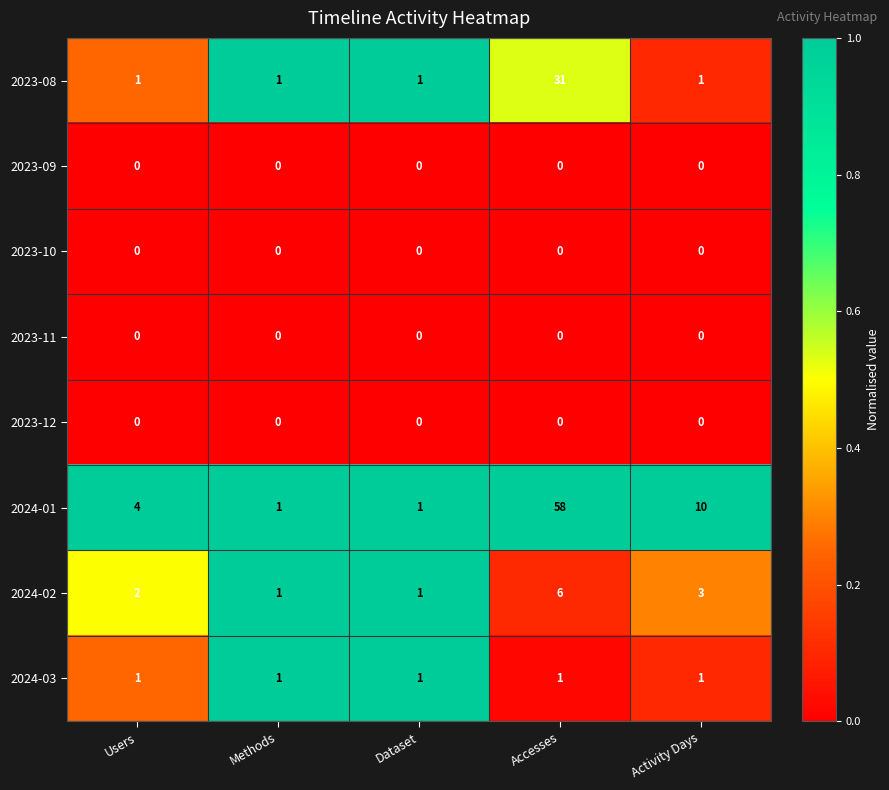

Which series has the largest total across all categories?

2024-01